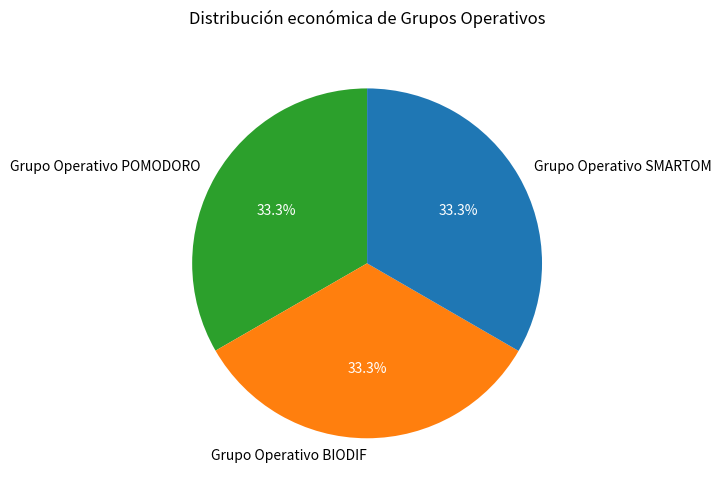

True or false: Grupo Operativo BIODIF accounts for 45% of the total.

False